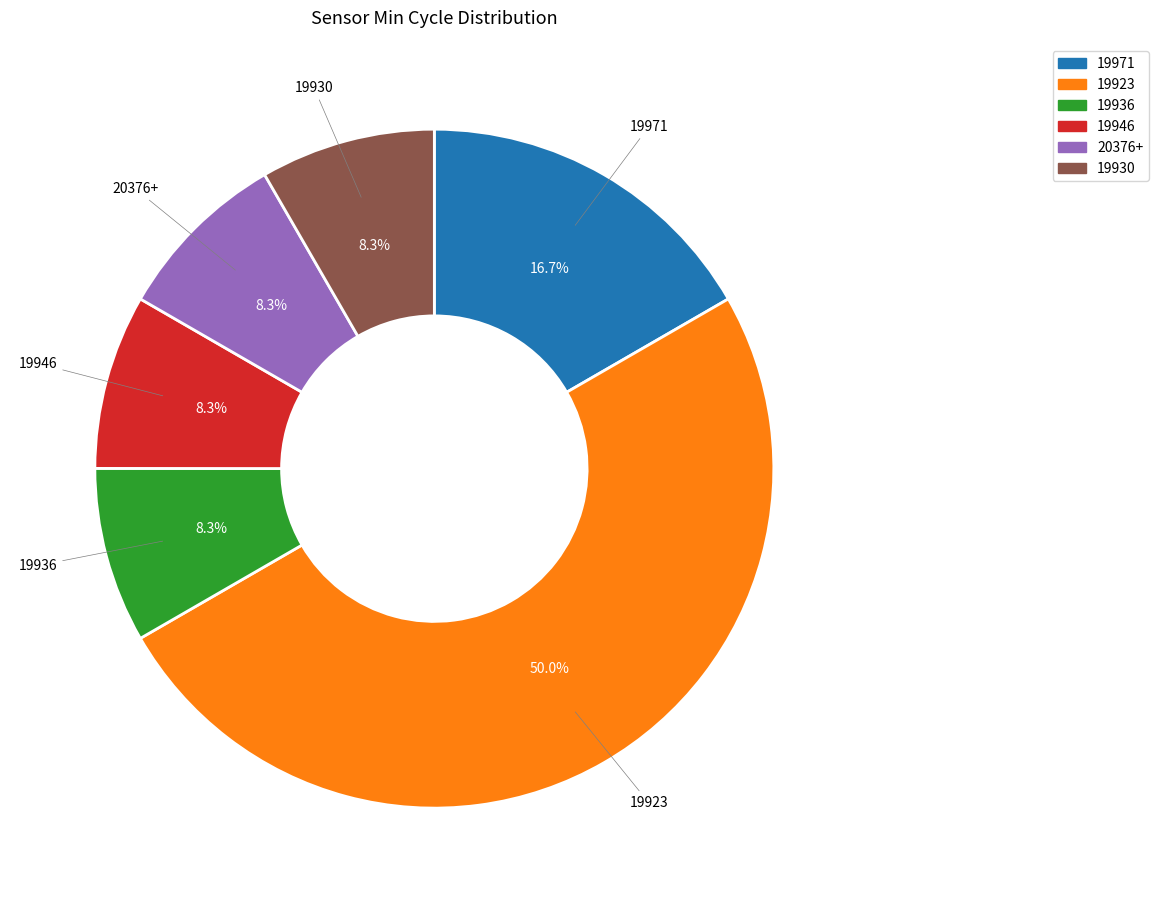

Do 19971 and 19946 together represent more than half of the pie?

No